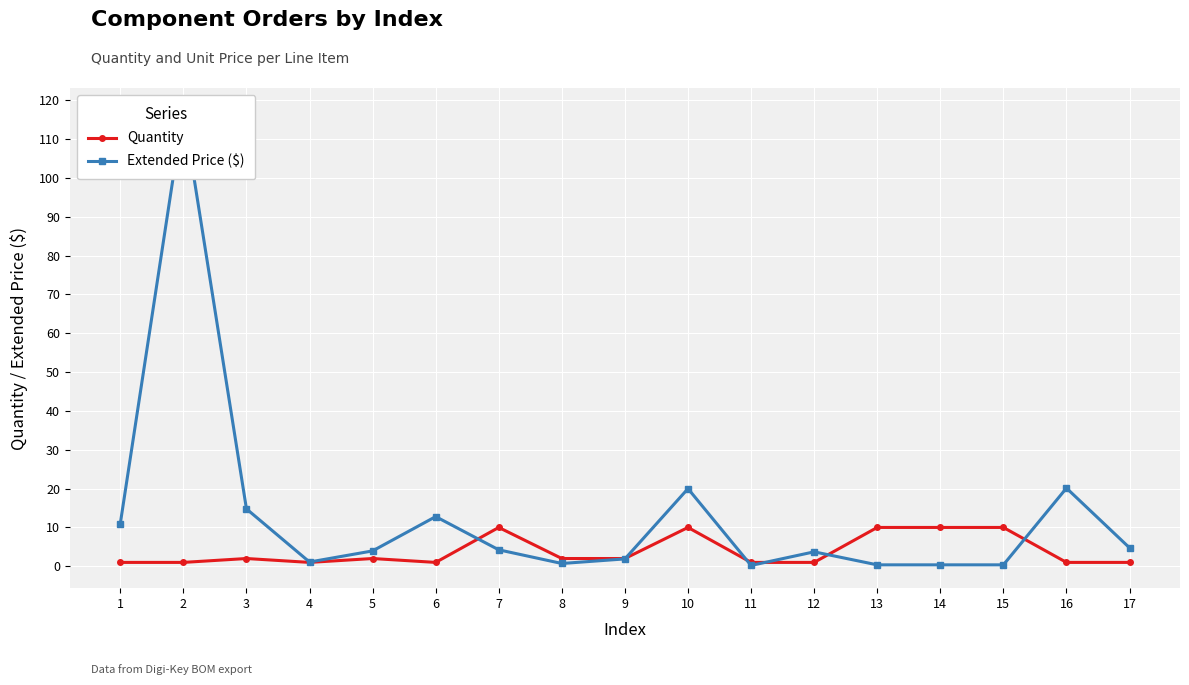

At how many categories does at least one series exceed 72?

1